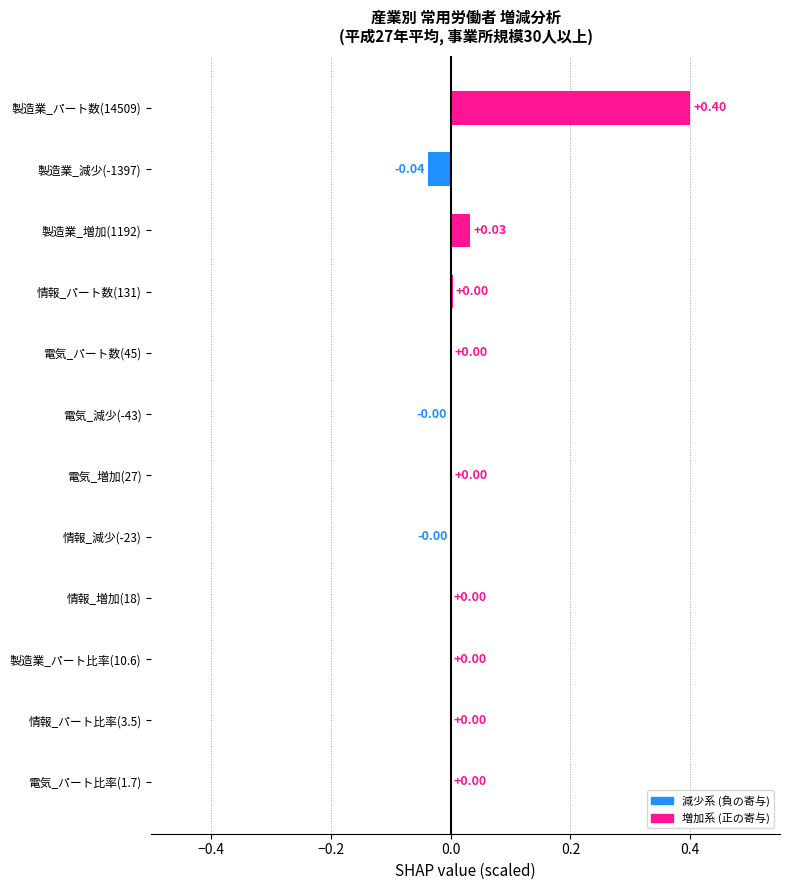

What is the sum of all values?

0.4